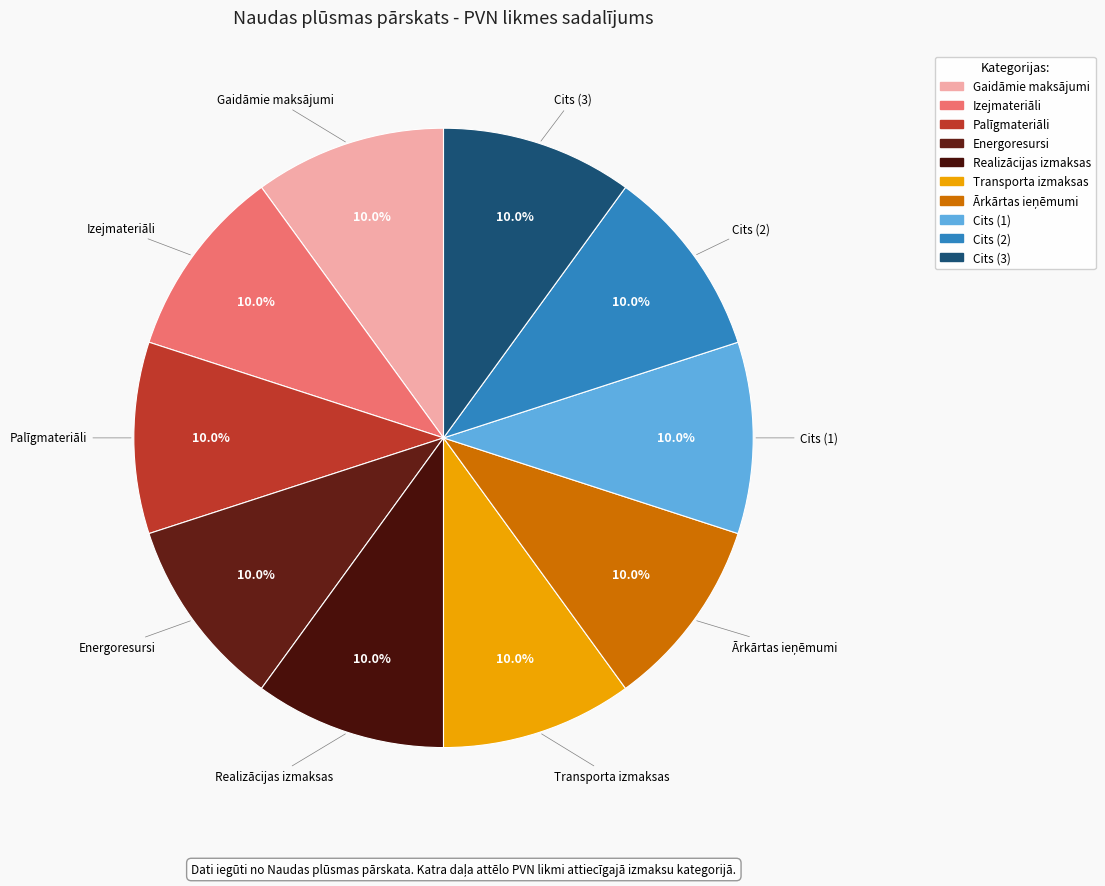

Is Cits (2) the majority of the pie?

No